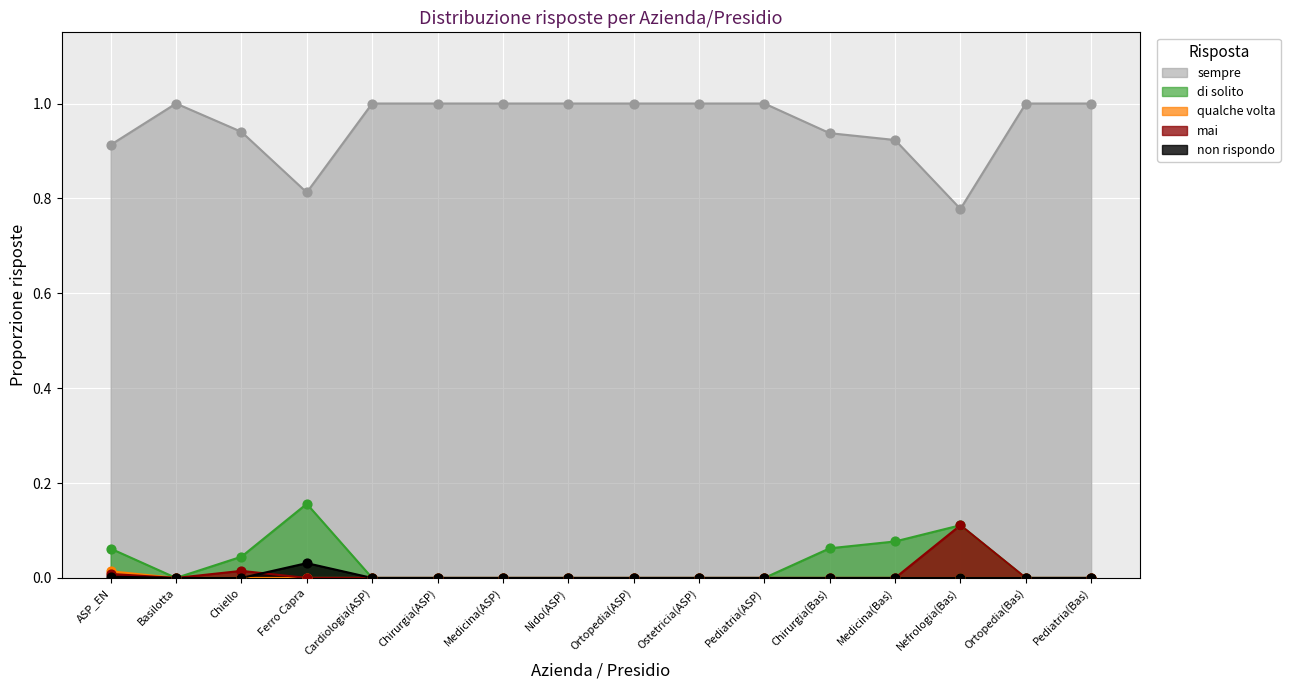

At how many categories does at least one series exceed 0?

16